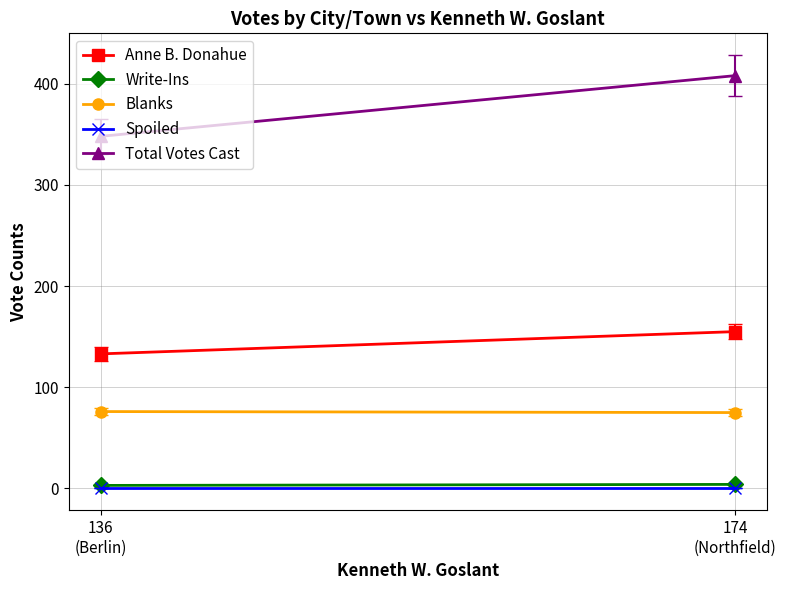

Reading left to right, list all the values displayed in this chart.

Anne B. Donahue: 136
(Berlin)=133	174
(Northfield)=155
Write-Ins: 136
(Berlin)=3	174
(Northfield)=4
Blanks: 136
(Berlin)=76	174
(Northfield)=75
Spoiled: 136
(Berlin)=0	174
(Northfield)=0
Total Votes Cast: 136
(Berlin)=348	174
(Northfield)=408